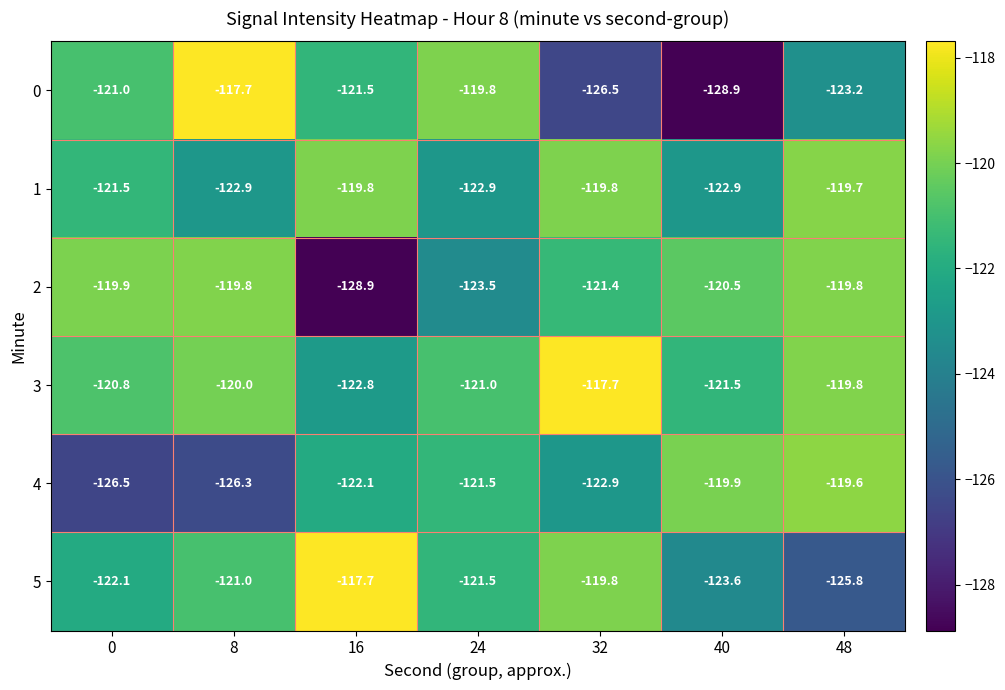

The value of 1 at 32 is -208.3. True or false?

False